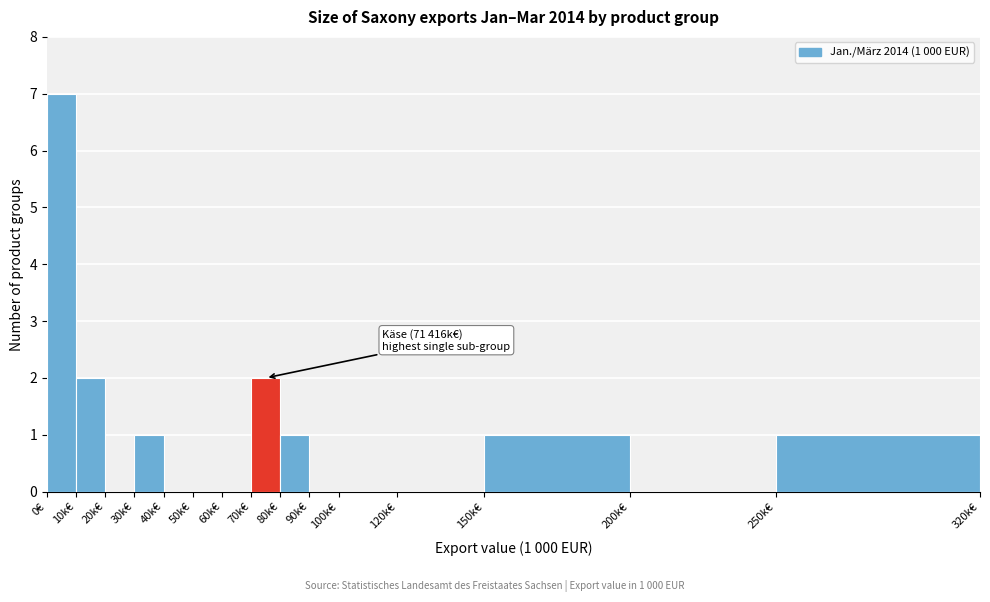

Reading left to right, transcribe all the data shown in this chart.

0€=7	10k€=2	20k€=0	30k€=1	40k€=0	50k€=0	60k€=0	70k€=2	80k€=1	90k€=0	100k€=0	120k€=0	150k€=1	200k€=0	250k€=1